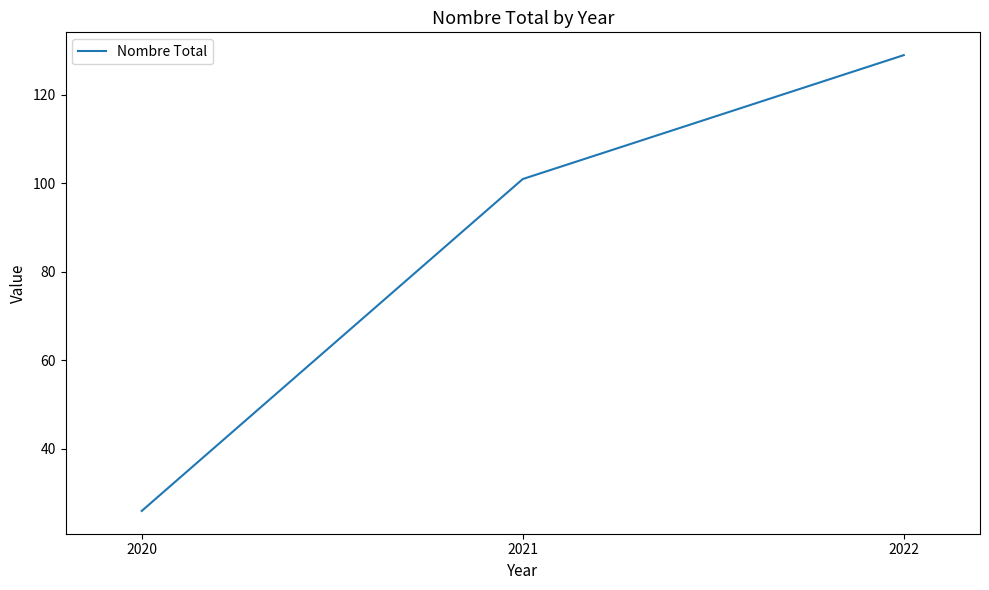

What is the change in value from 2021 to 2022?

+28